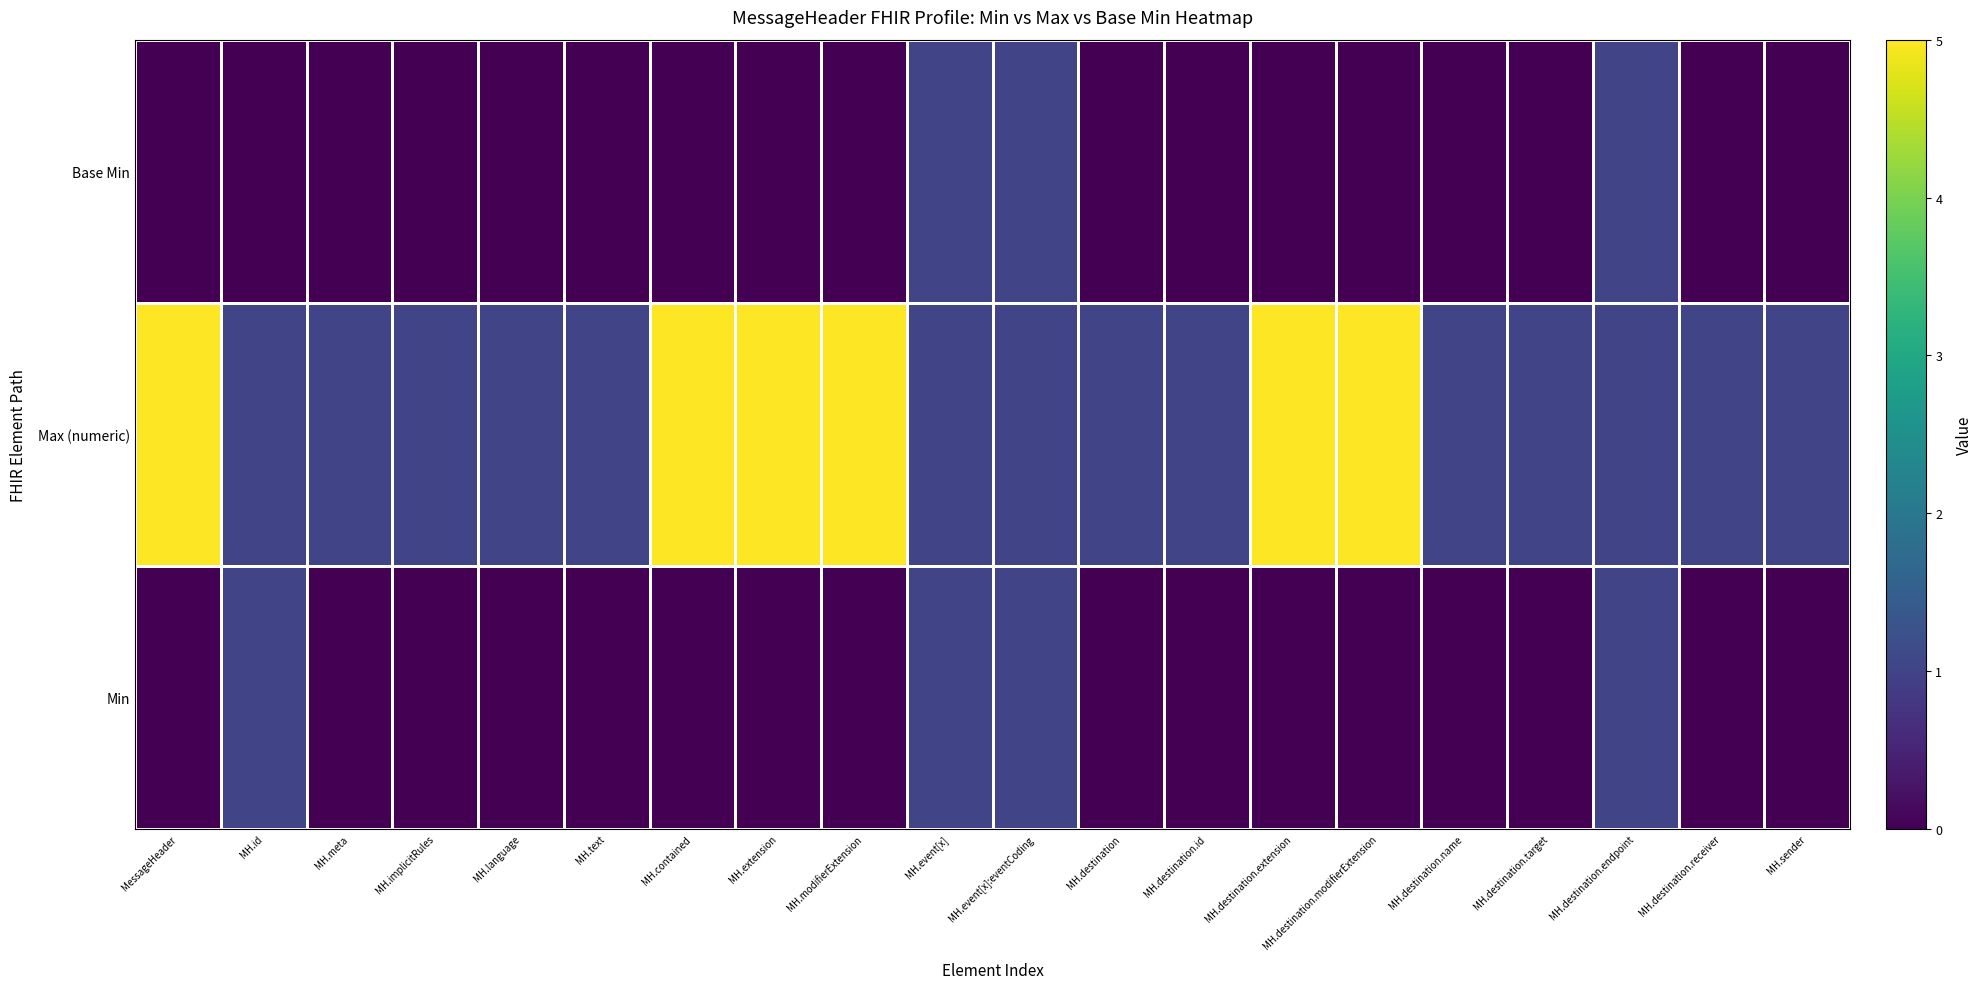

Which series has the widest spread of values?

Max (numeric)